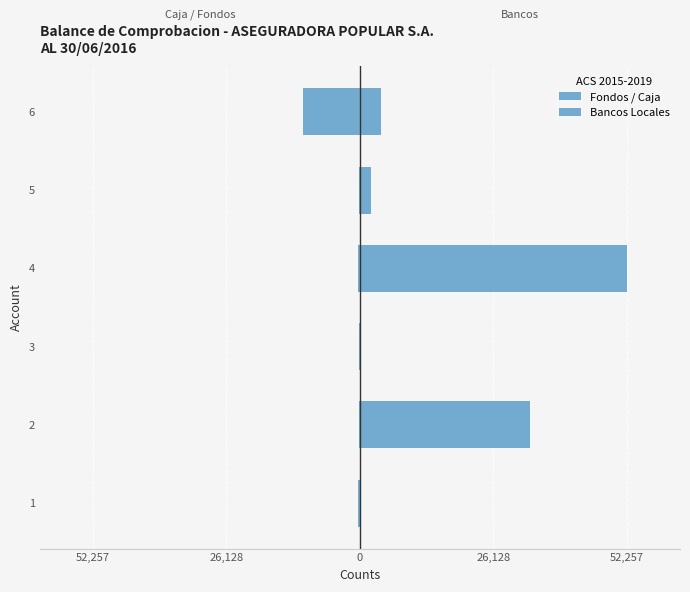

What is the highest value of the Fondos / Caja series?

-100.0